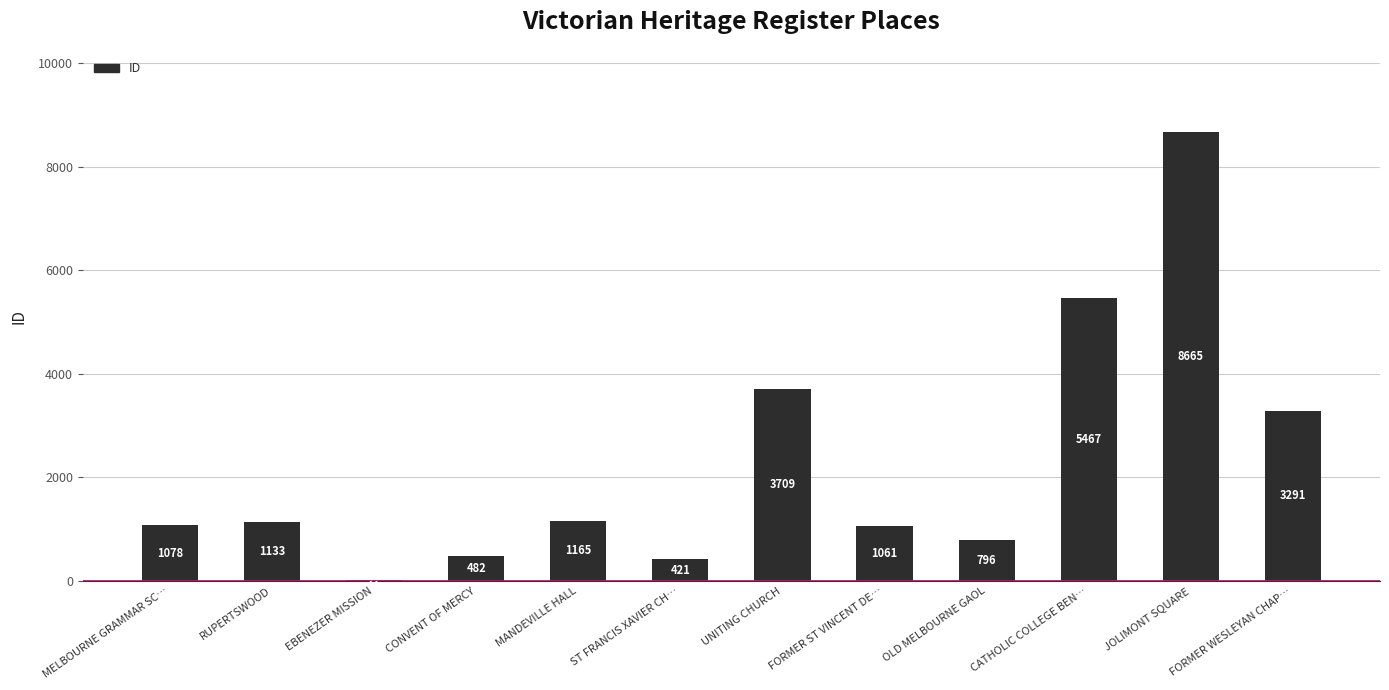

What is the ratio of the value at MELBOURNE GRAMMAR SC… to the value at RUPERTSWOOD?

1.0